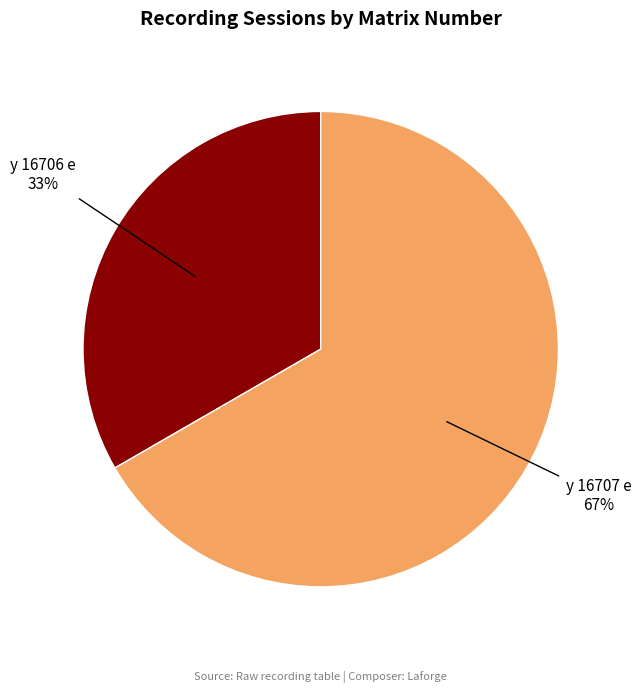

Combined, do y 16707 e and y 16706 e account for over 50%?

Yes